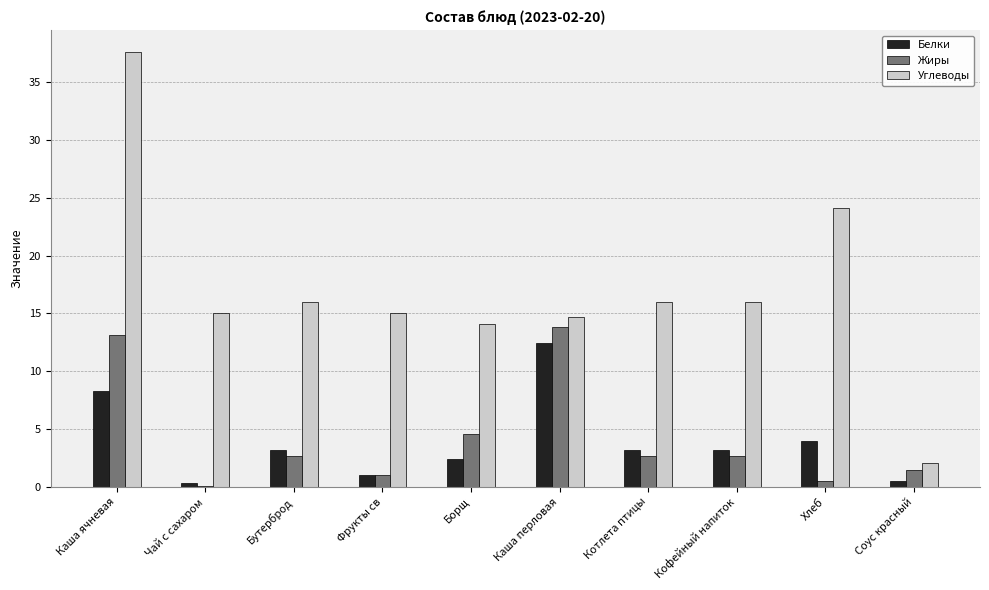

What is the total value across all series at Каша перловая?

41.0